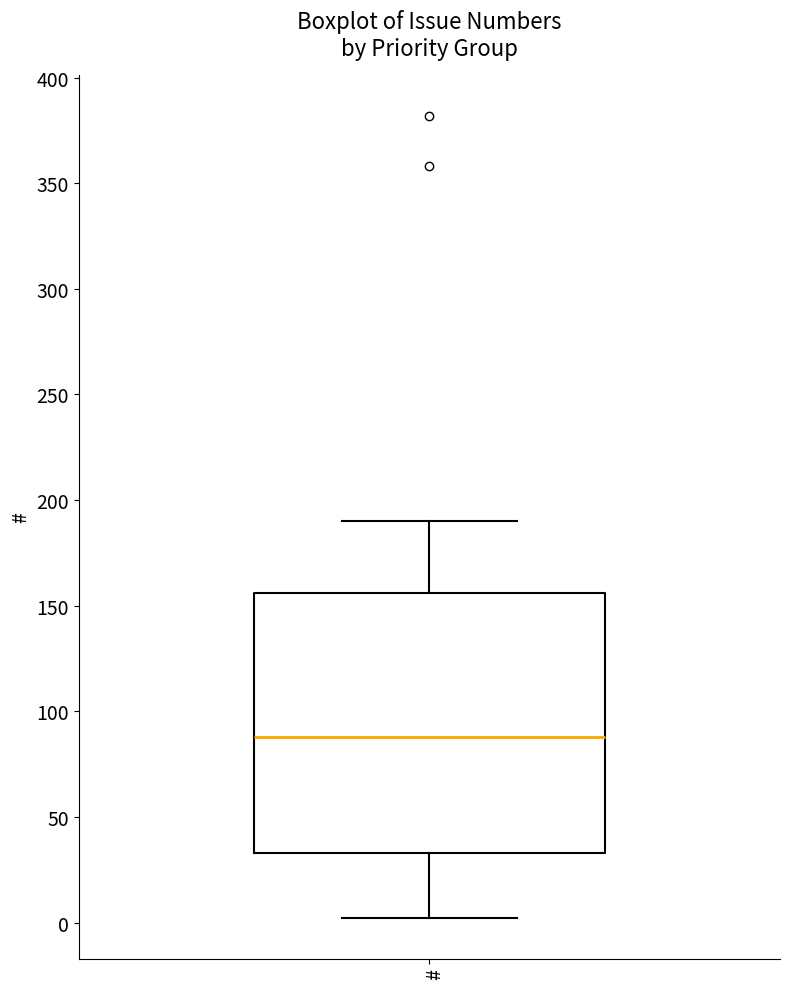

Read this box plot against the y-axis: the position of the median line, the range covered by the box, and the ends of both whiskers. The values are not printed on the chart, so give them approximately, as read against the axis.

median 90, box 35 to 155, whiskers 0 to 190